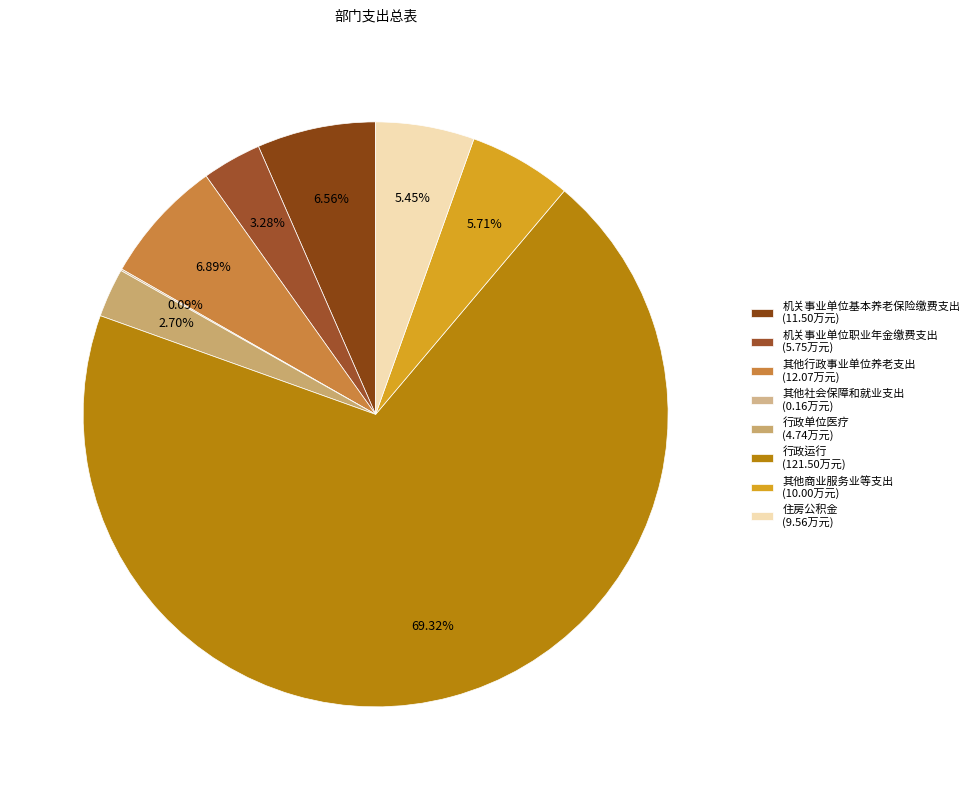

True or false: 其他商业服务业等支出 accounts for 6% of the total.

True